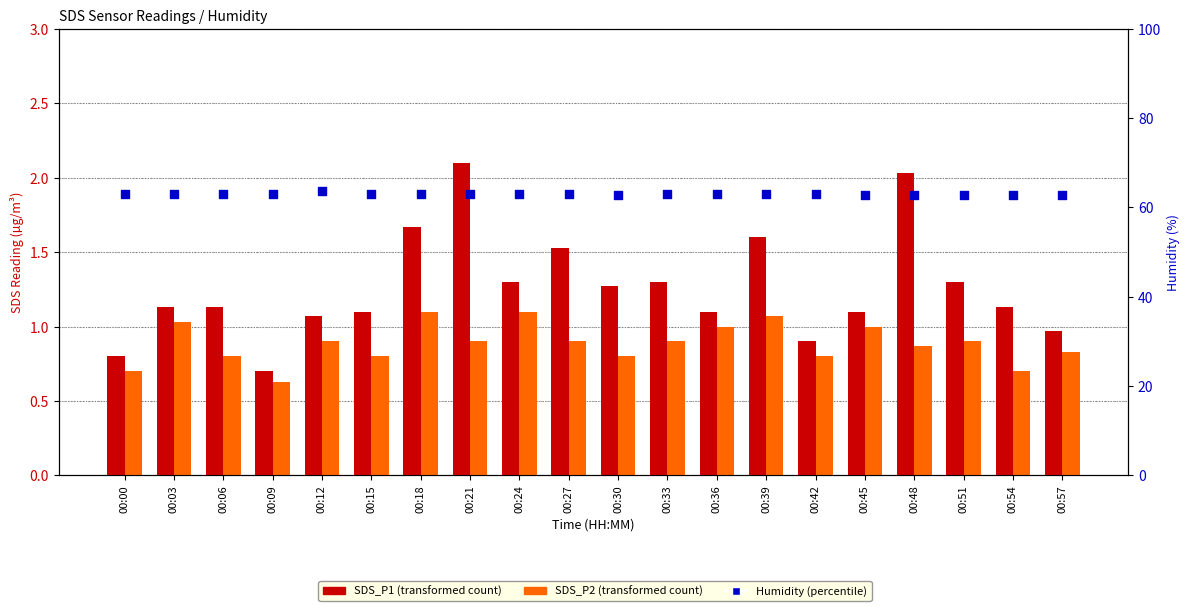

Which series reaches the maximum Y coordinate?

Humidity